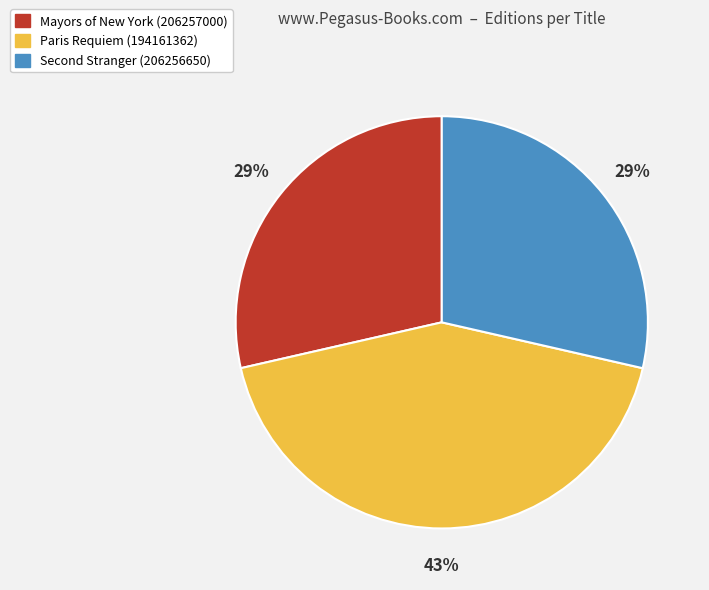

To the nearest percent, what is the difference between the largest and smallest slice percentages?

14%